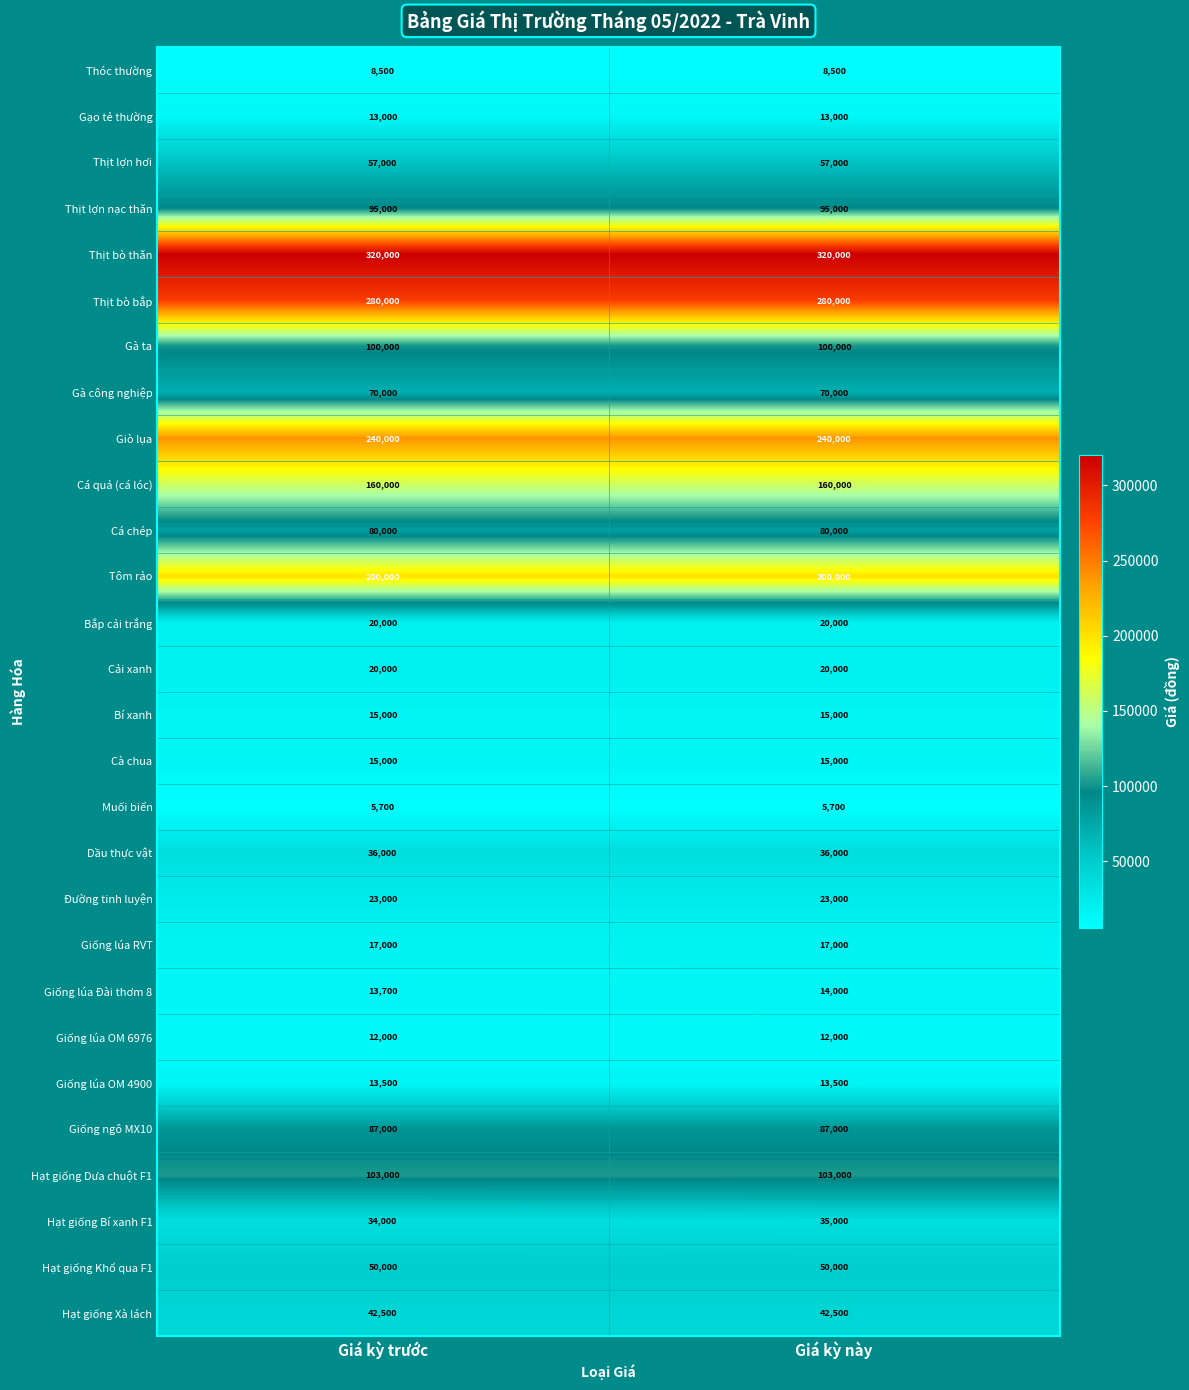

Is it true that Thóc thường equals 8500 at Giá kỳ trước?

True